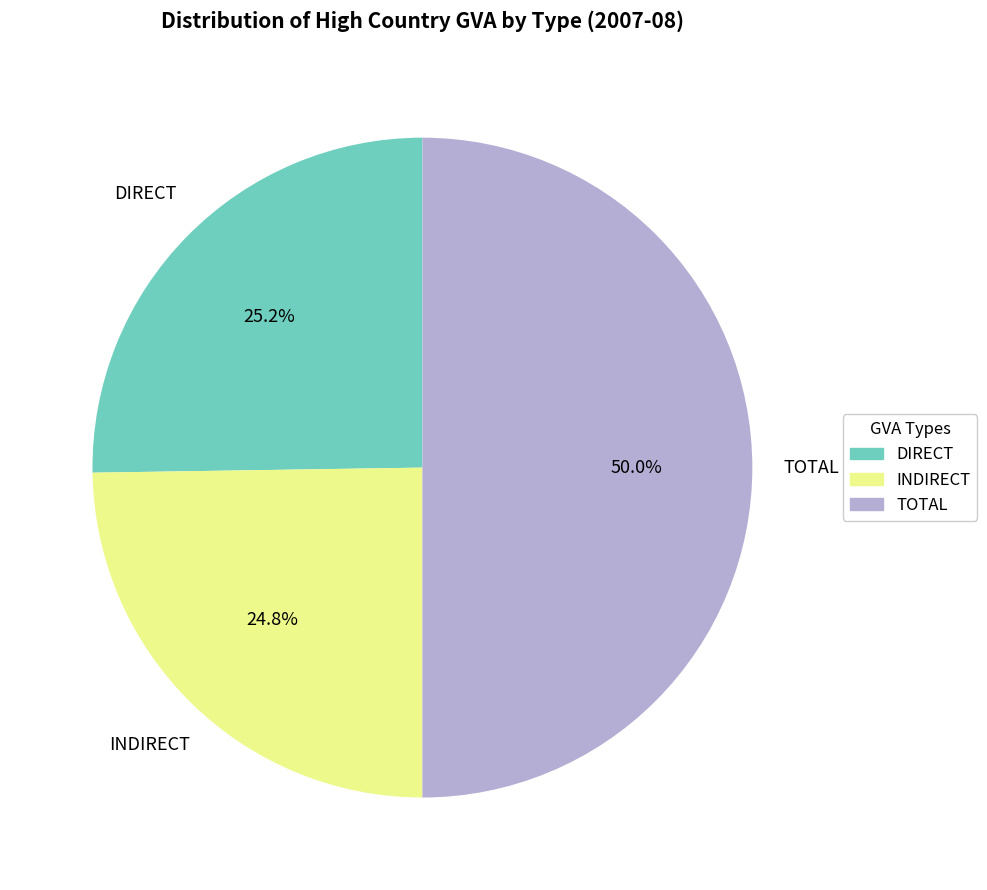

How many slices are in this pie chart?

3